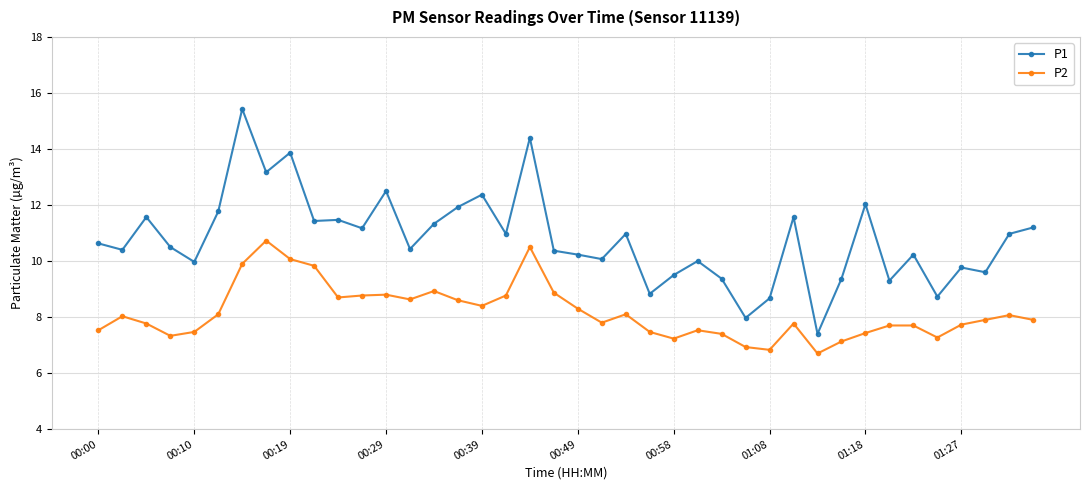

What is the value of the P2 point at the 17th from the left?

8.4